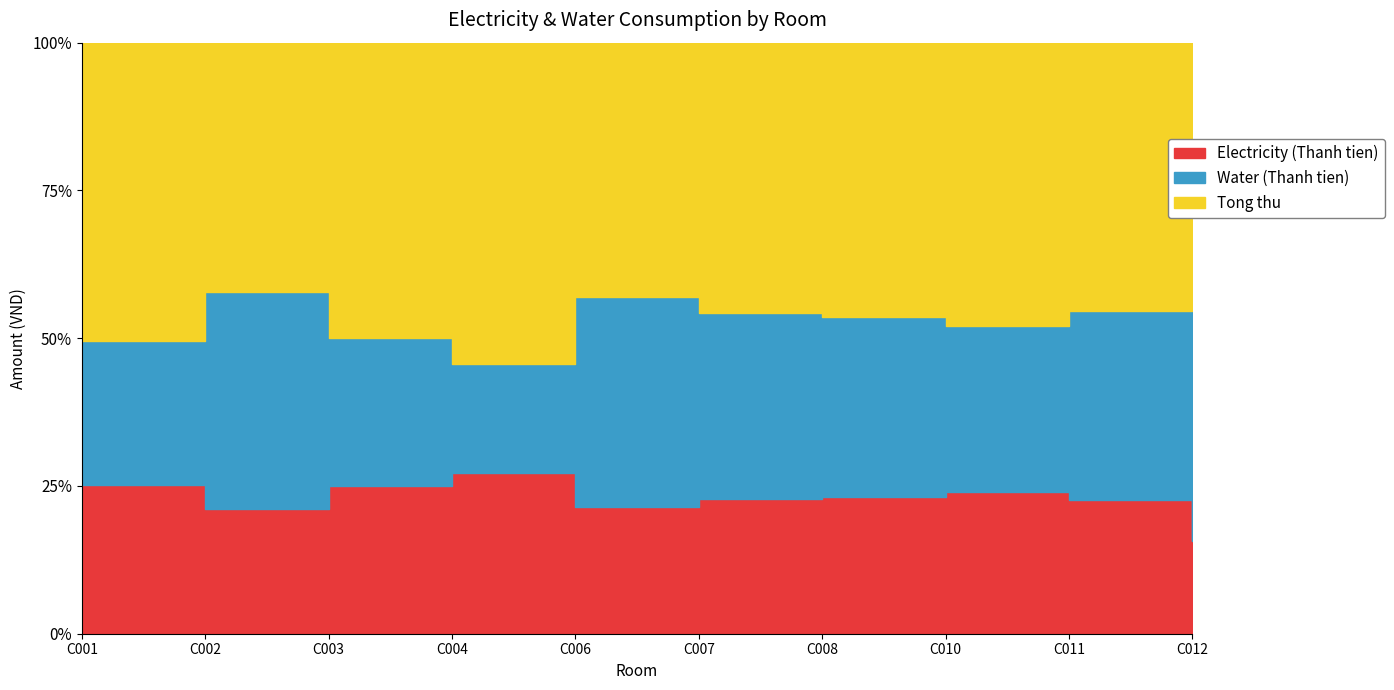

What are all the series names shown in the legend?

Electricity (Thanh tien), Water (Thanh tien), Tong thu